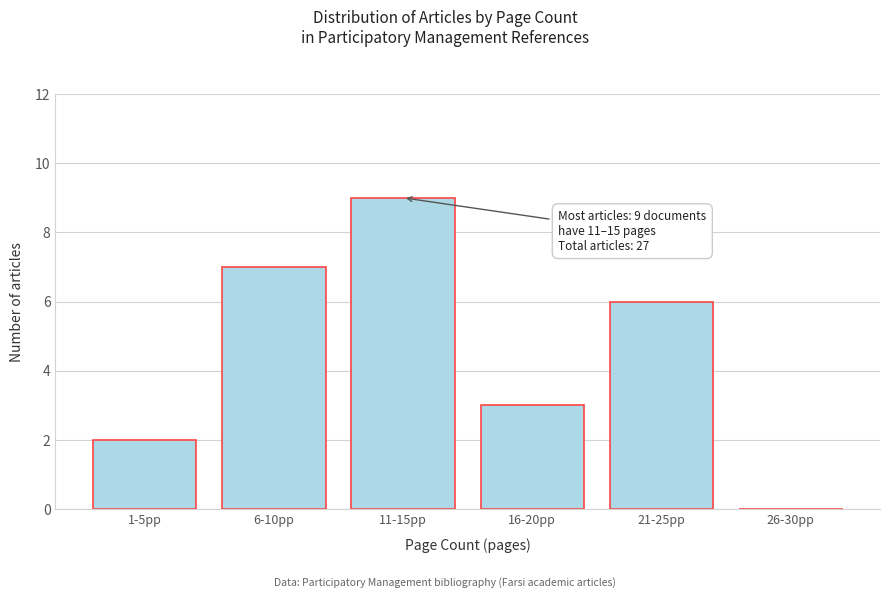

Reading left to right, what are all the values shown in this chart?

1-5pp=2	6-10pp=7	11-15pp=9	16-20pp=3	21-25pp=6	26-30pp=0